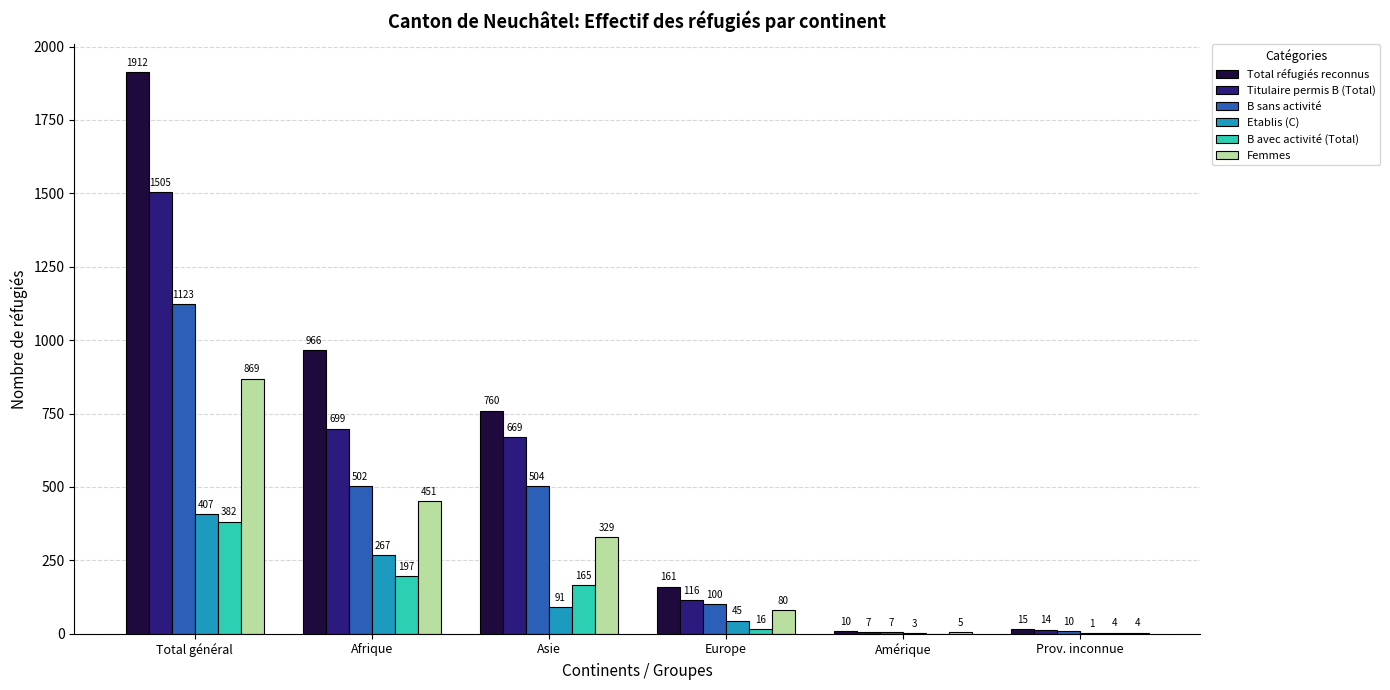

What is the spread (max minus min) of values at Afrique?

769